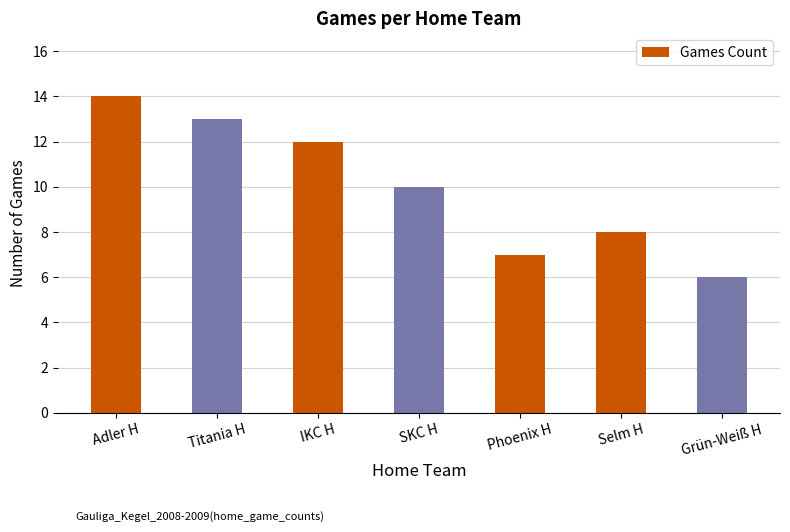

What is the smallest value displayed?

6